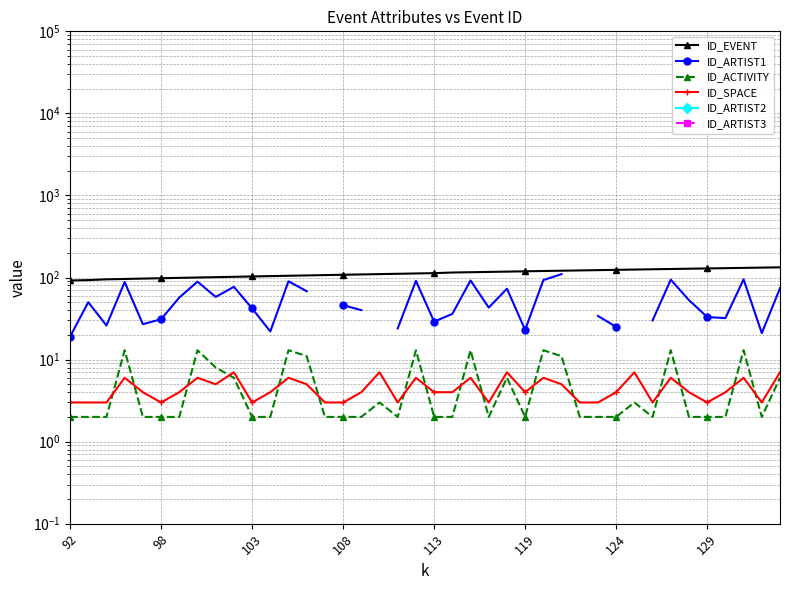

How many interior local valleys does the ID_SPACE series have?

9